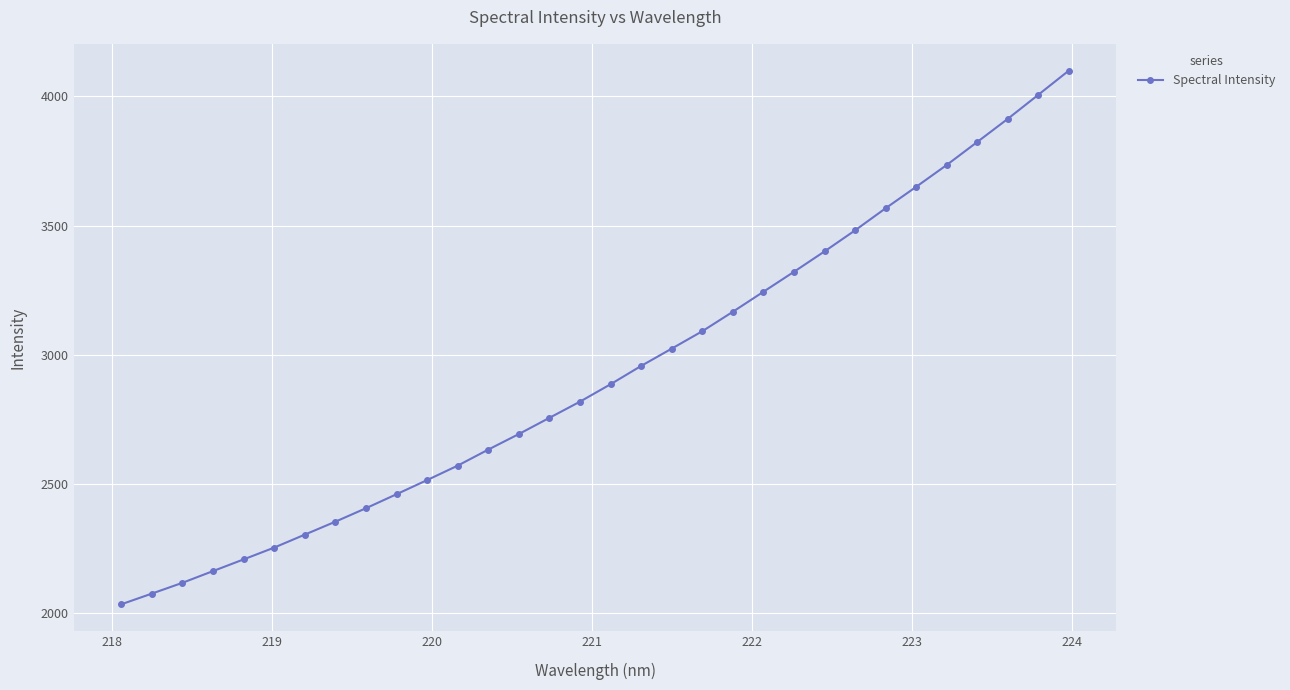

What is the sum of all values?

93746.9